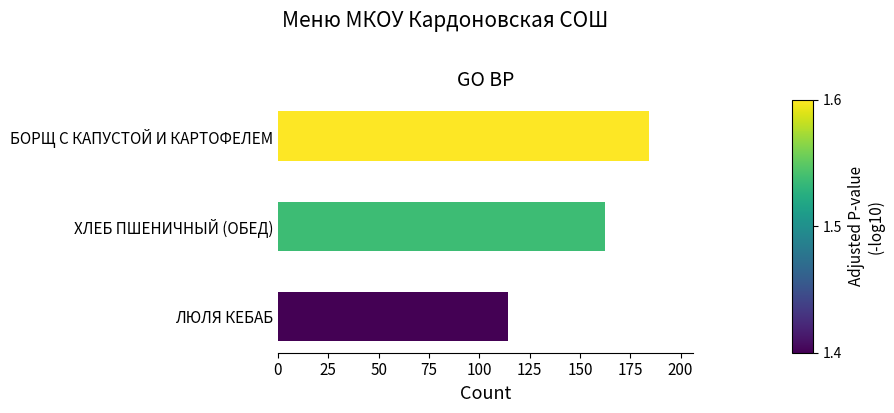

Rank the categories by value from lowest to highest.

ЛЮЛЯ КЕБАБ, ХЛЕБ ПШЕНИЧНЫЙ (ОБЕД), БОРЩ С КАПУСТОЙ И КАРТОФЕЛЕМ